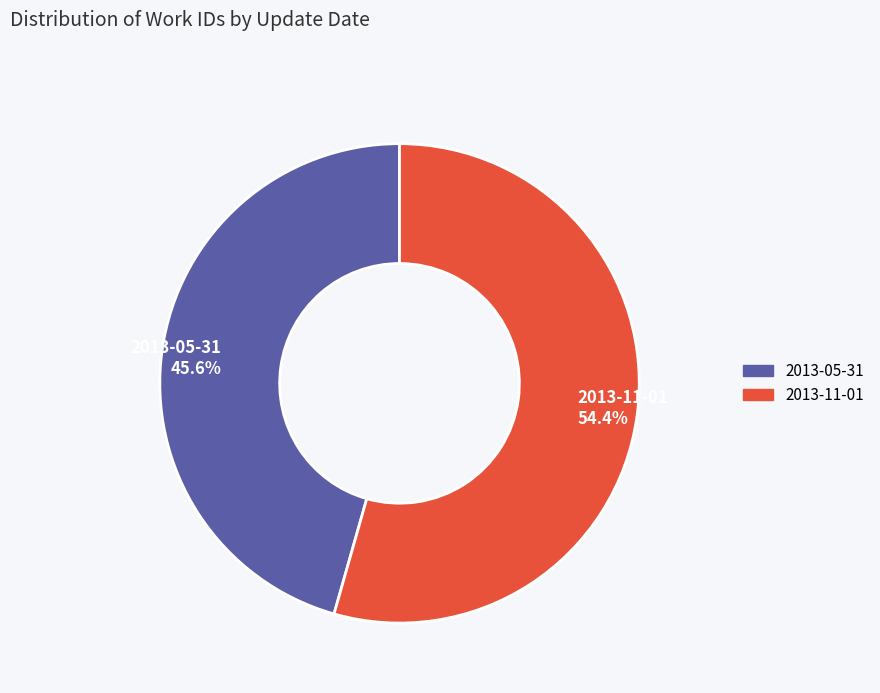

What percentage is the 2013-11-01 slice, to the nearest percent?

54%